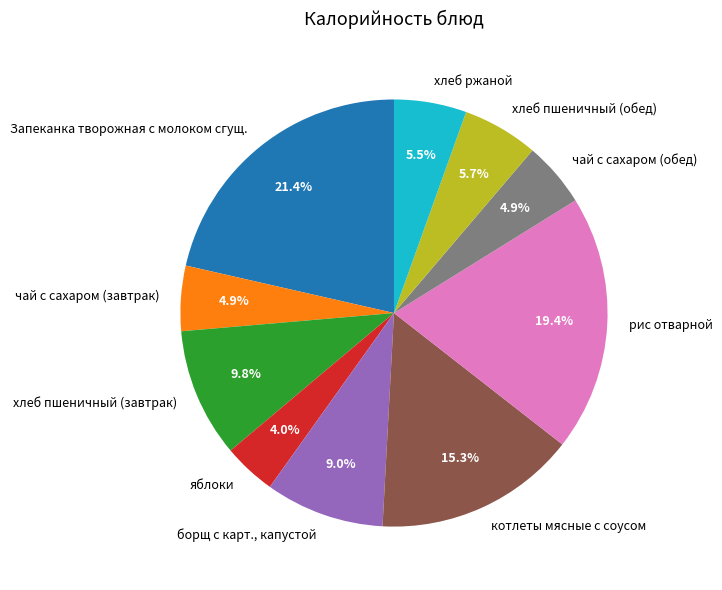

What percentage is the хлеб пшеничный (обед) slice, to the nearest percent?

6%